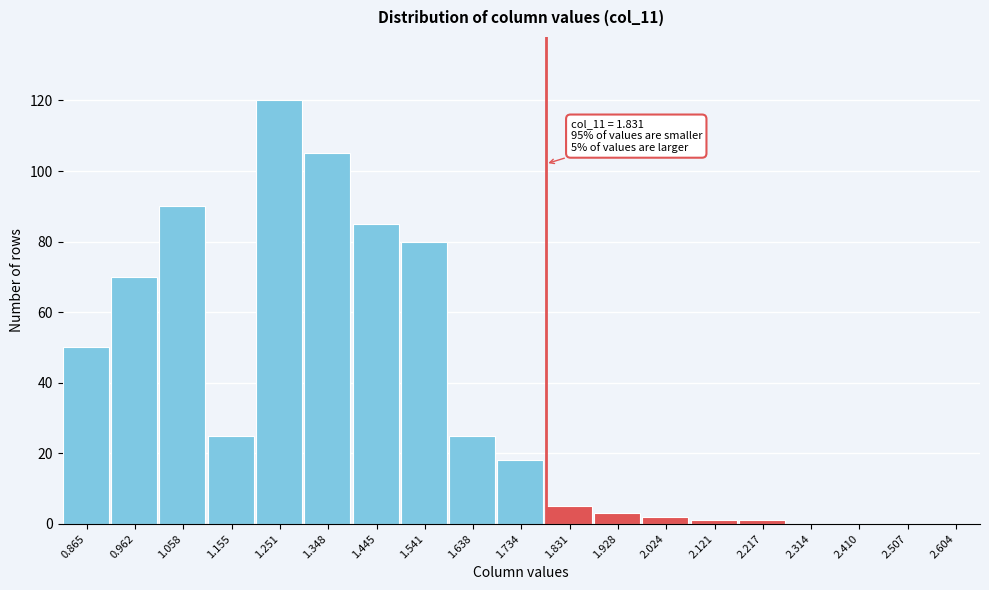

Reading left to right, list all the values displayed in this chart.

0.865=50	0.962=70	1.058=90	1.155=25	1.251=120	1.348=105	1.445=85	1.541=80	1.638=25	1.734=18	1.831=5	1.928=3	2.024=2	2.121=1	2.217=1	2.314=0	2.410=0	2.507=0	2.604=0